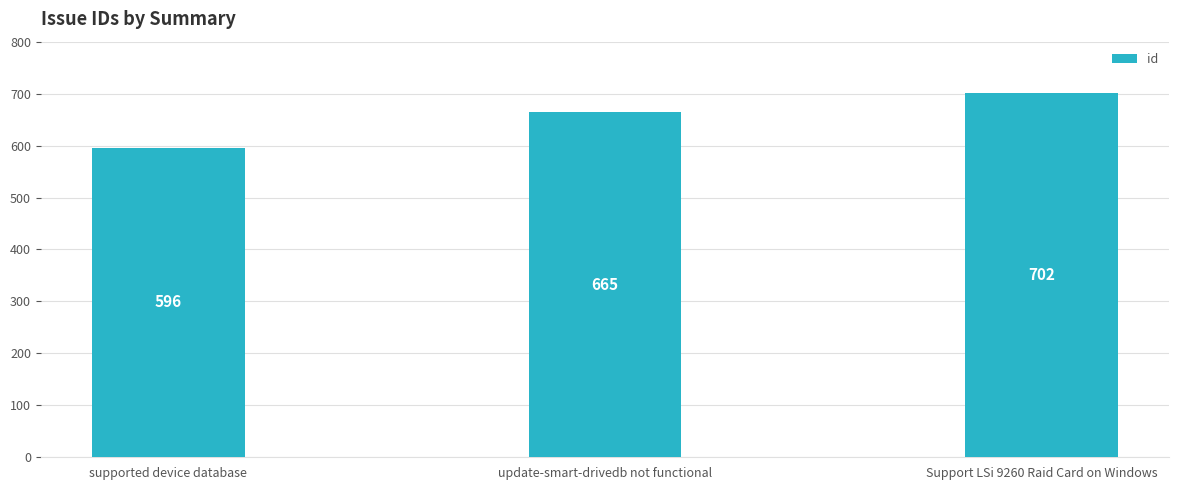

Are the bars grouped side by side (vs. stacked)?

No